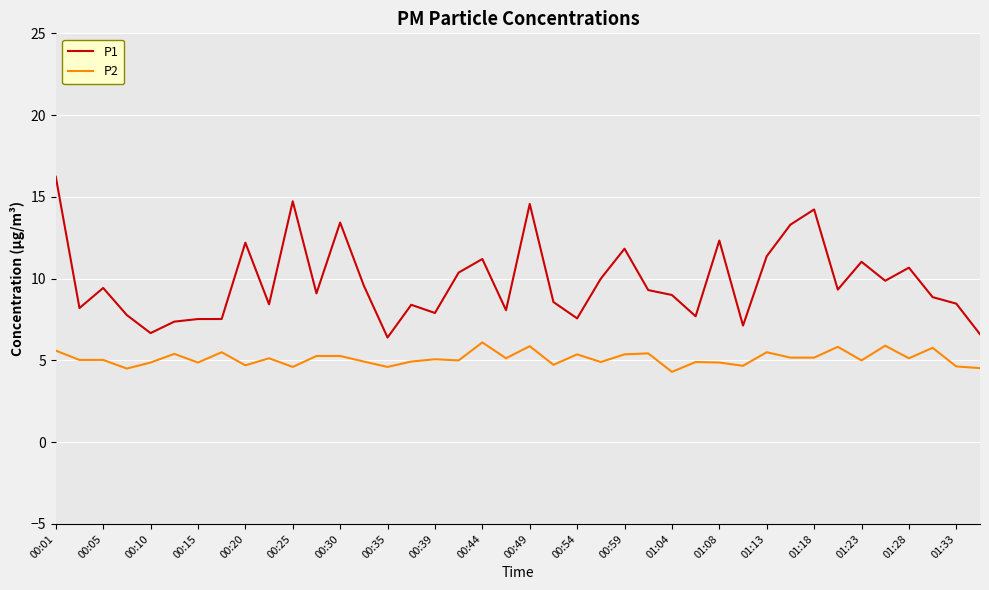

What is the minimum value shown in the chart?

4.3